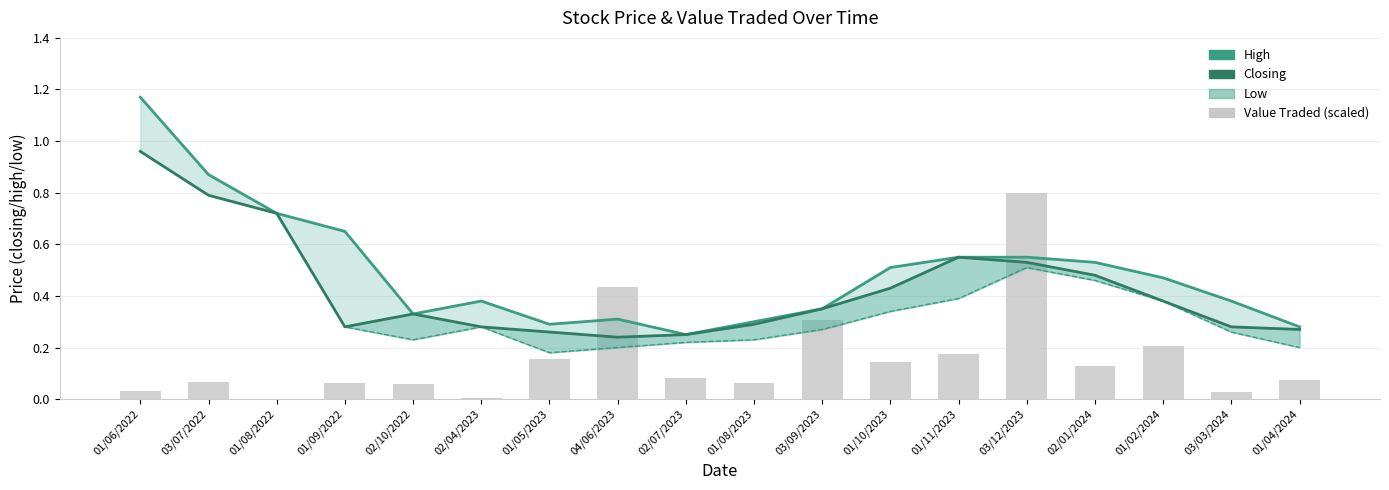

What position from the right is 03/07/2022?

17